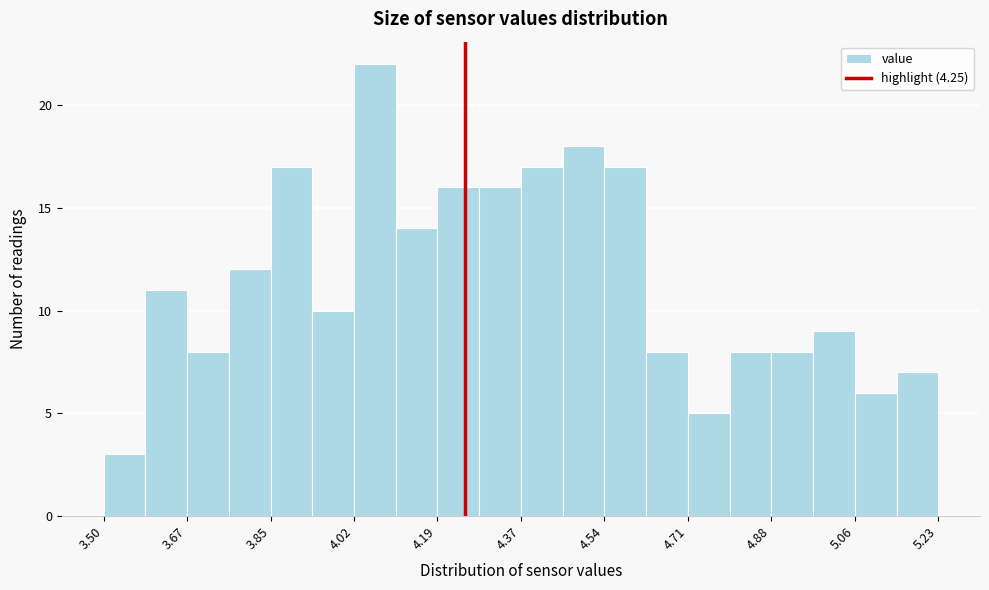

Reading left to right, transcribe this chart: for each bar, give the range it covers on the x-axis and its height. Neither the bar edges nor the heights are printed on the chart, so give them approximately, as read against the axes.

3.50 to 3.58: 3
3.58 to 3.68: 11
3.68 to 3.76: 8
3.76 to 3.84: 12
3.84 to 3.94: 17
3.94 to 4.02: 10
4.02 to 4.10: 22
4.10 to 4.20: 14
4.20 to 4.28: 16
4.28 to 4.36: 16
4.36 to 4.46: 17
4.46 to 4.54: 18
4.54 to 4.62: 17
4.62 to 4.72: 8
4.72 to 4.80: 5
4.80 to 4.88: 8
4.88 to 4.98: 8
4.98 to 5.06: 9
5.06 to 5.14: 6
5.14 to 5.24: 7